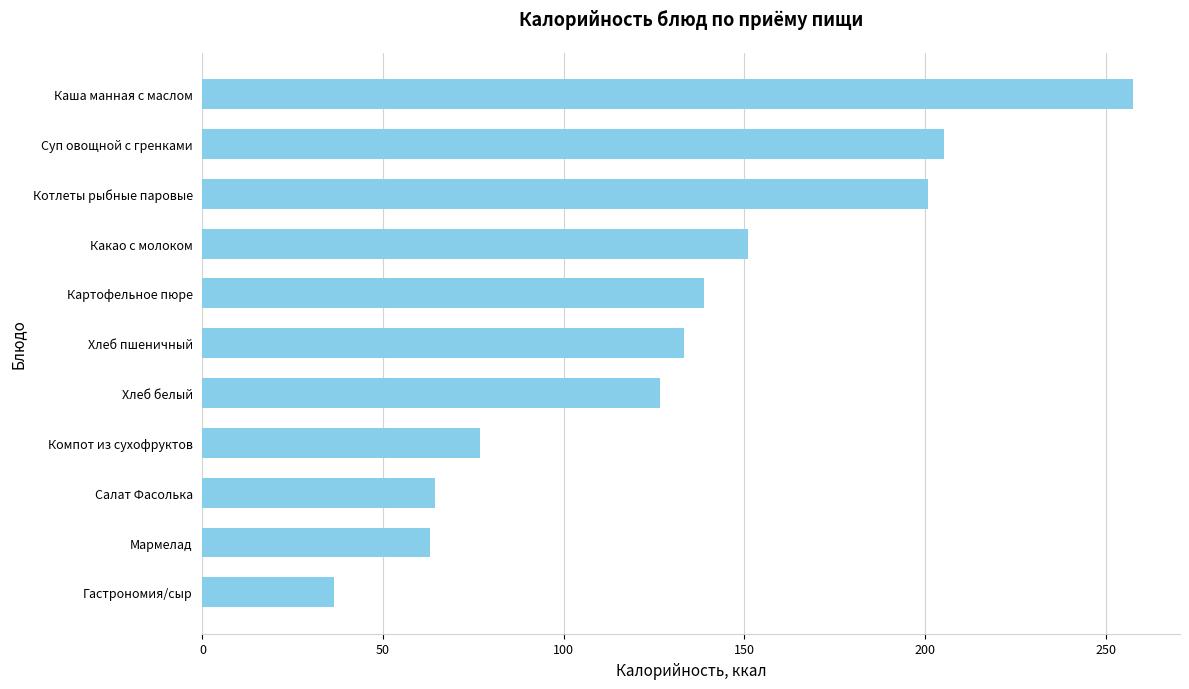

Reading bottom to top, list all the values displayed in this chart.

36.4	63.1	64.4	76.8	126.7	133.2	138.8	151.0	200.9	205.3	257.6